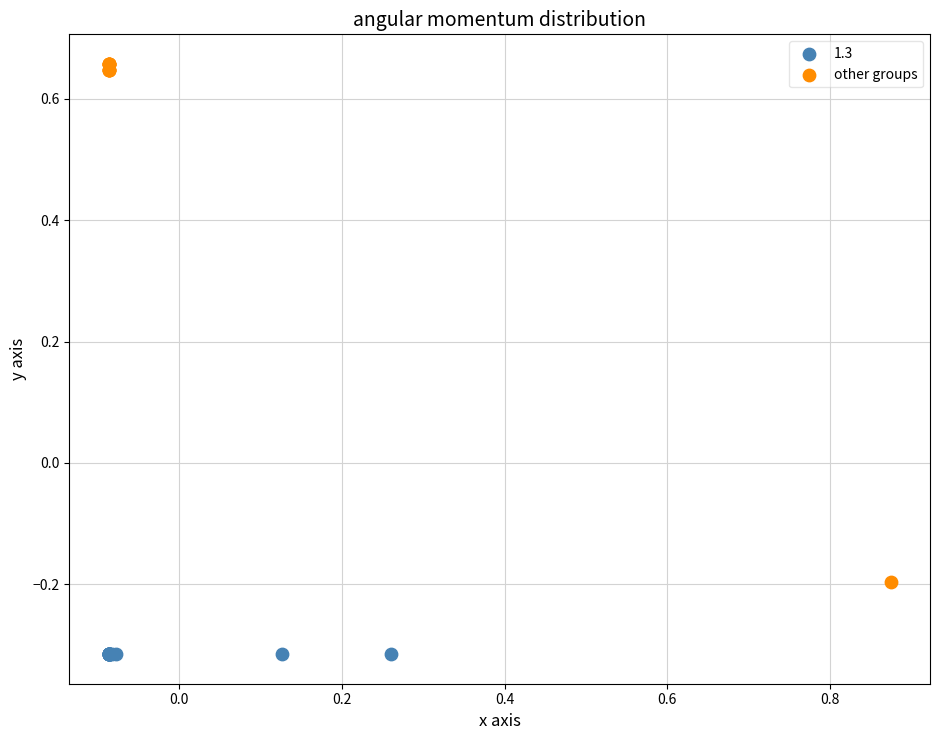

Which series contains the highest Y value?

other groups